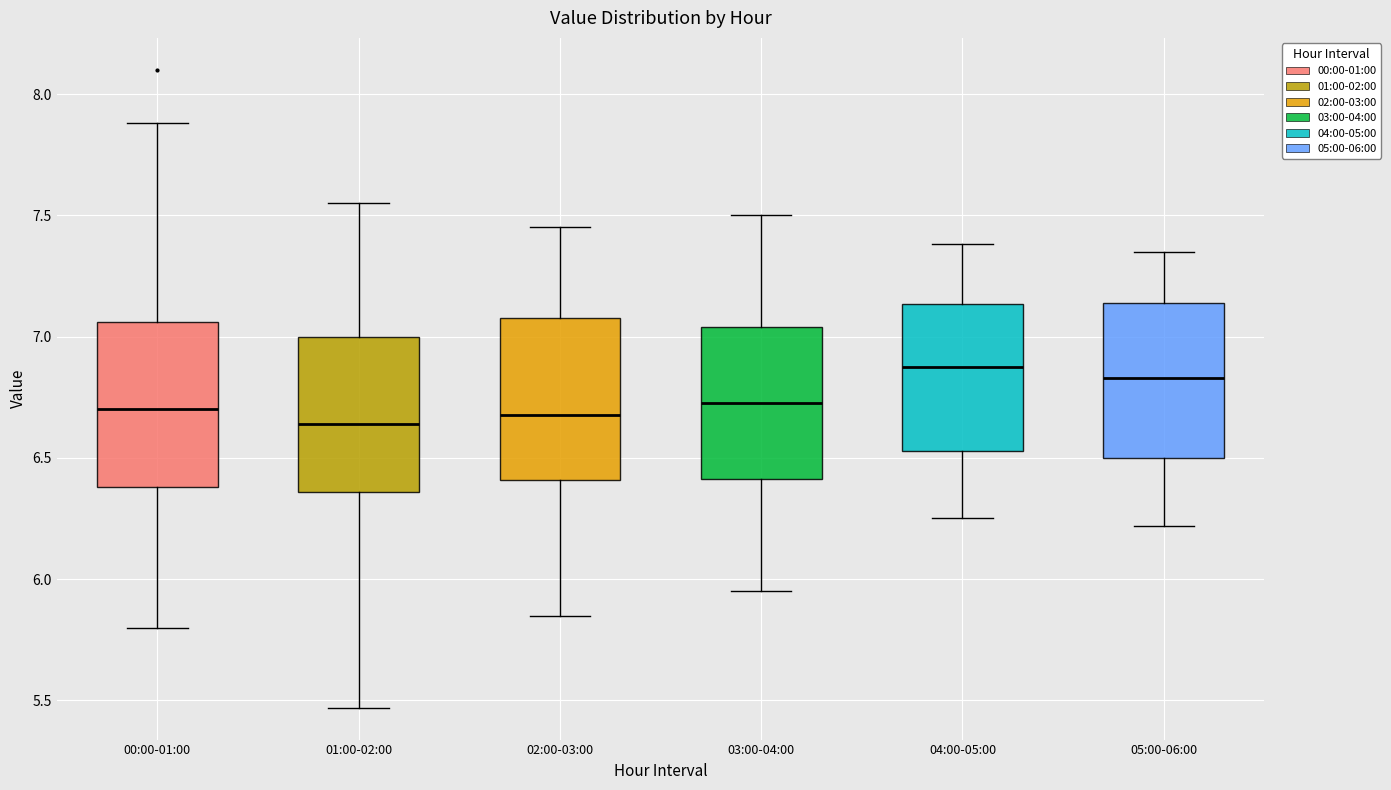

Reading left to right, read every box against the y-axis: the position of its median line, the range the box covers, and the ends of its whiskers. The values are not printed on the chart, so give them approximately, as read against the axis.

00:00-01:00: median 6.70, box 6.40 to 7.05, whiskers 5.80 to 7.90
01:00-02:00: median 6.65, box 6.35 to 7.00, whiskers 5.45 to 7.55
02:00-03:00: median 6.70, box 6.40 to 7.10, whiskers 5.85 to 7.45
03:00-04:00: median 6.75, box 6.40 to 7.05, whiskers 5.95 to 7.50
04:00-05:00: median 6.90, box 6.55 to 7.15, whiskers 6.25 to 7.40
05:00-06:00: median 6.85, box 6.50 to 7.15, whiskers 6.20 to 7.35